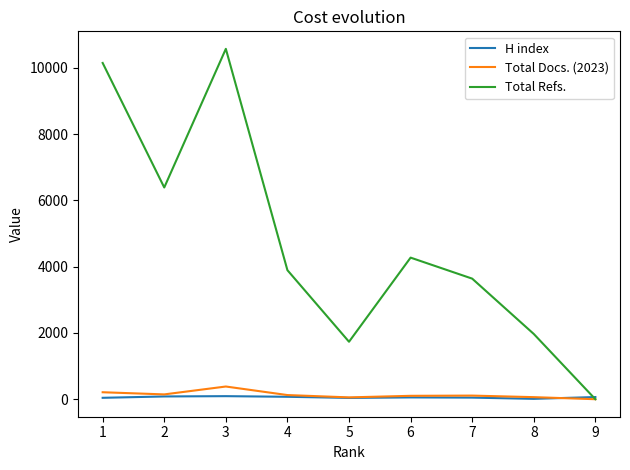

At which category is the sum across all series the highest?

3